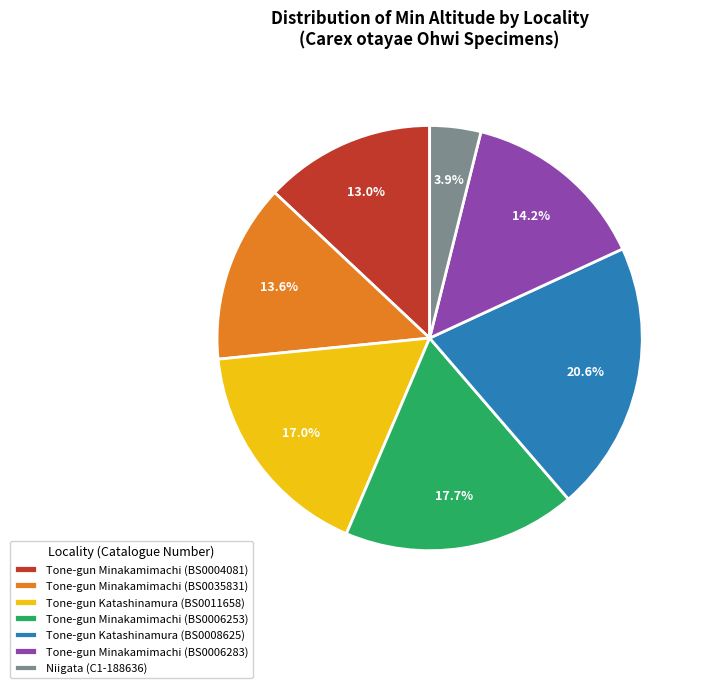

What is the total percentage of Tone-gun Minakamimachi (BS0006253) and Tone-gun Minakamimachi (BS0035831)?

31.3%